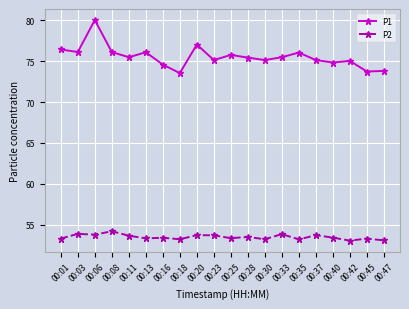

List the series in order of their overall mean, lowest first.

P2, P1